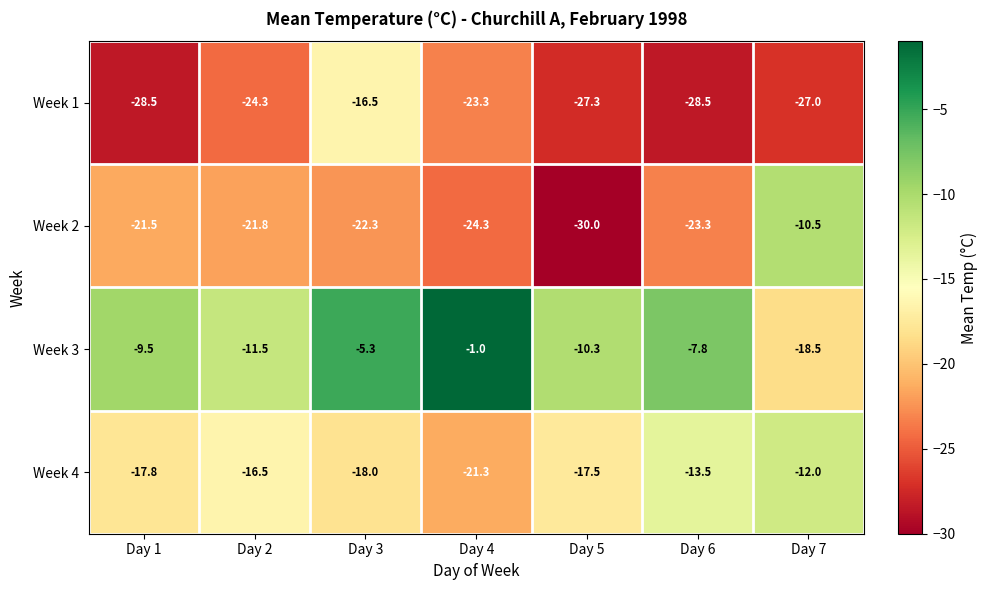

What is the maximum value shown in the chart?

-1.0